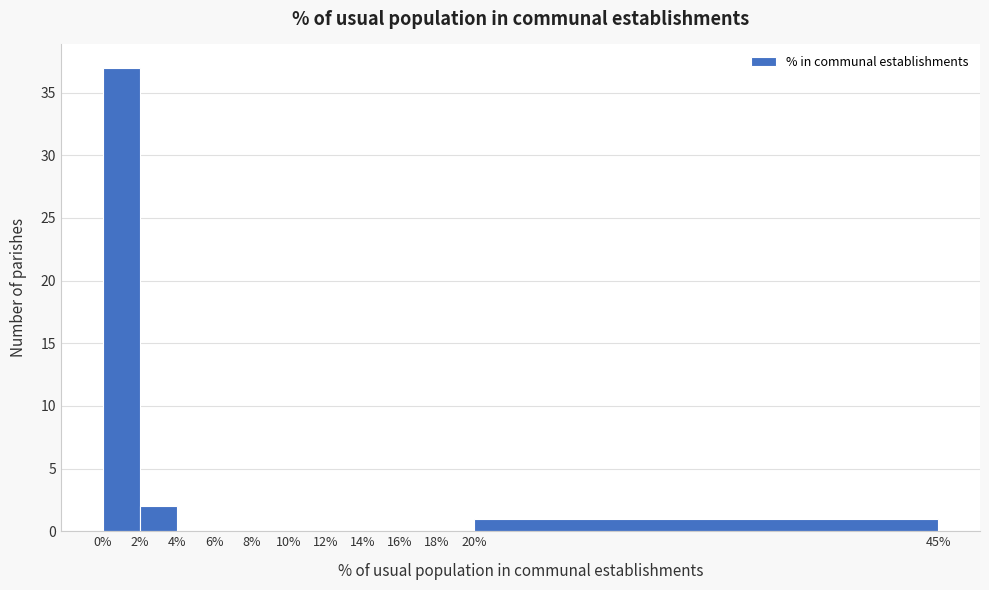

Reading left to right, list every bar in this chart as the range it spans on the x-axis followed by its height. The values are not printed on the chart, so give them approximately, as read against the axis.

0% to 2%: 37
2% to 4%: 2
4% to 6%: 0
6% to 8%: 0
8% to 10%: 0
10% to 12%: 0
12% to 14%: 0
14% to 16%: 0
16% to 18%: 0
18% to 20%: 0
20% to 45%: 1